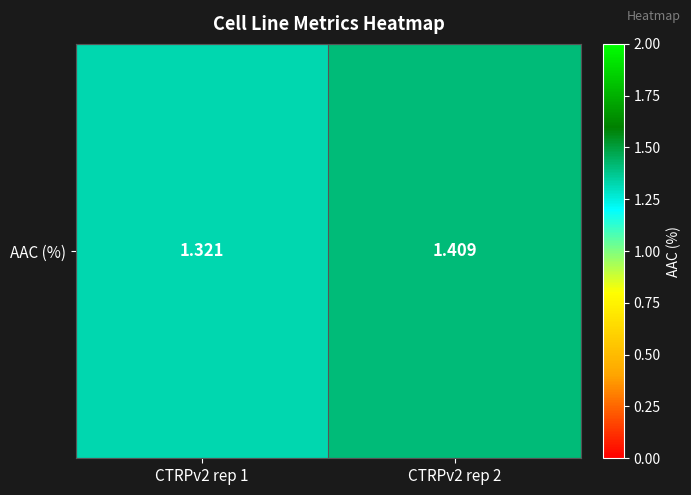

What is the difference between the values at CTRPv2 rep 1 and CTRPv2 rep 2?

0.1